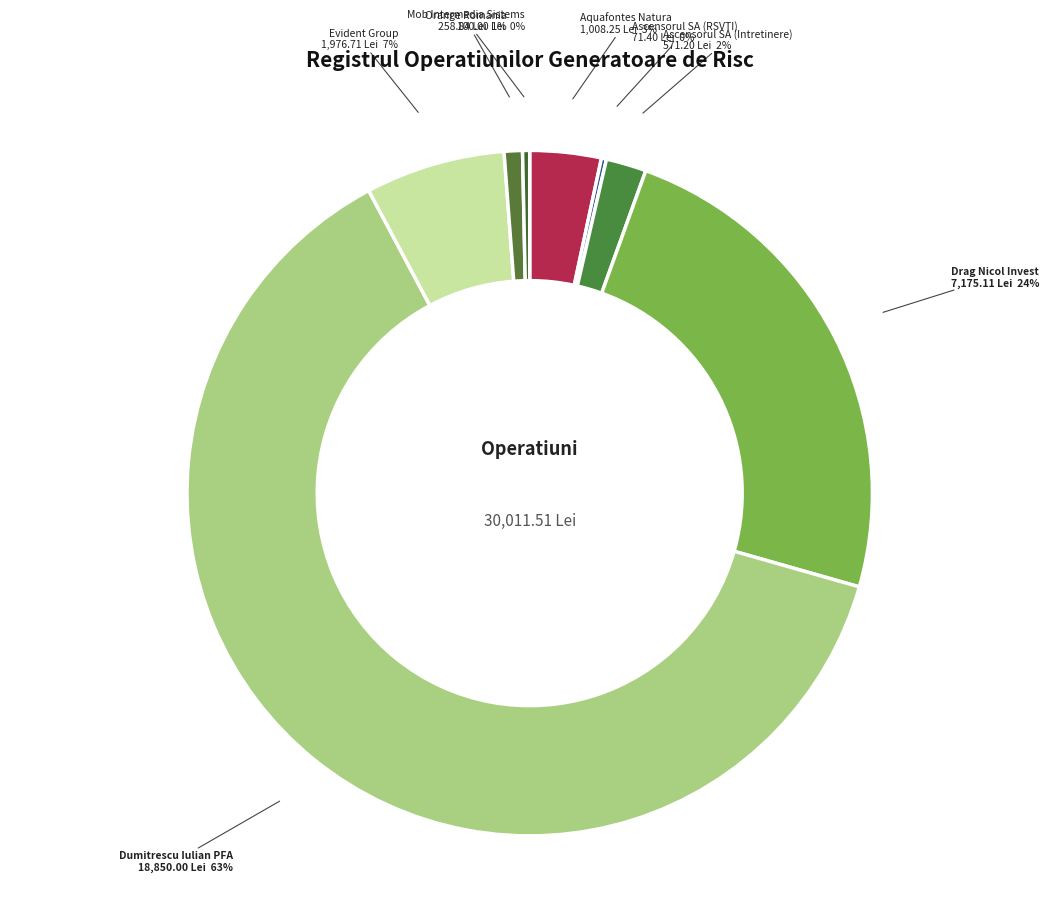

What percentage is the Drag Nicol Invest slice, to the nearest percent?

24%